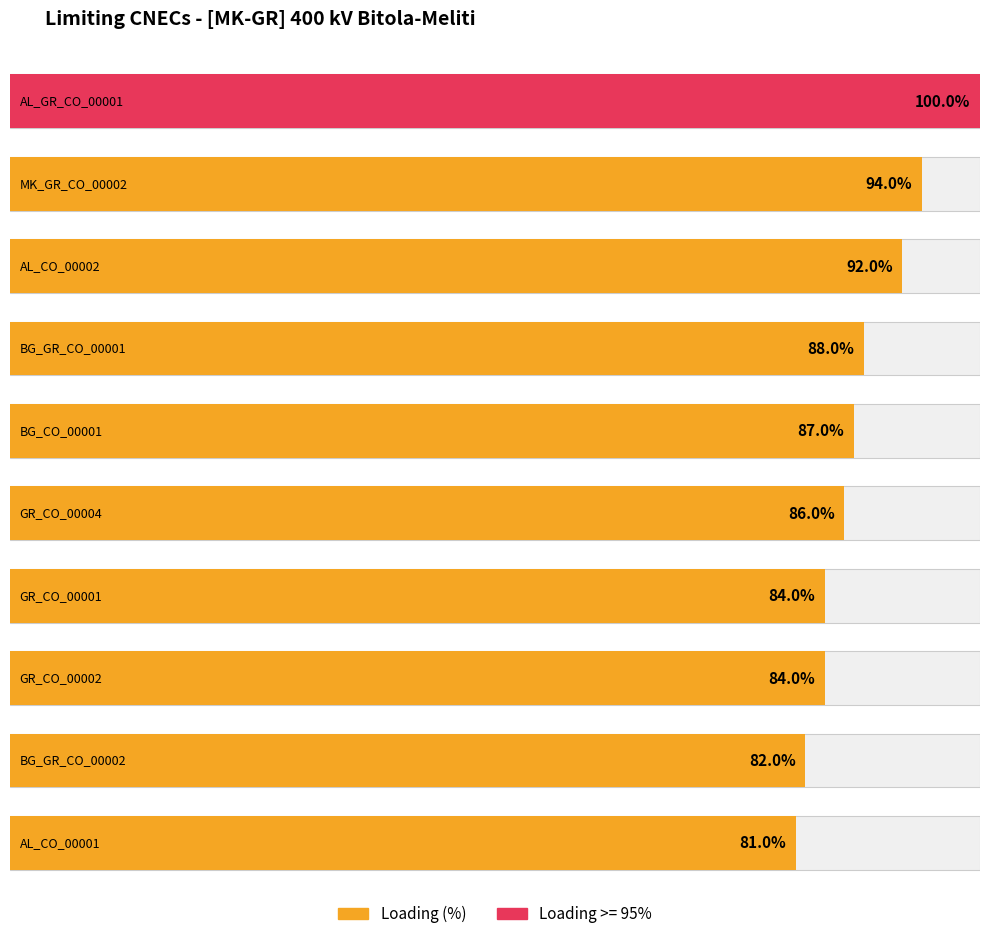

The I max (CUR) series shows 381 at AL_GR_CO_00001. True or false?

False